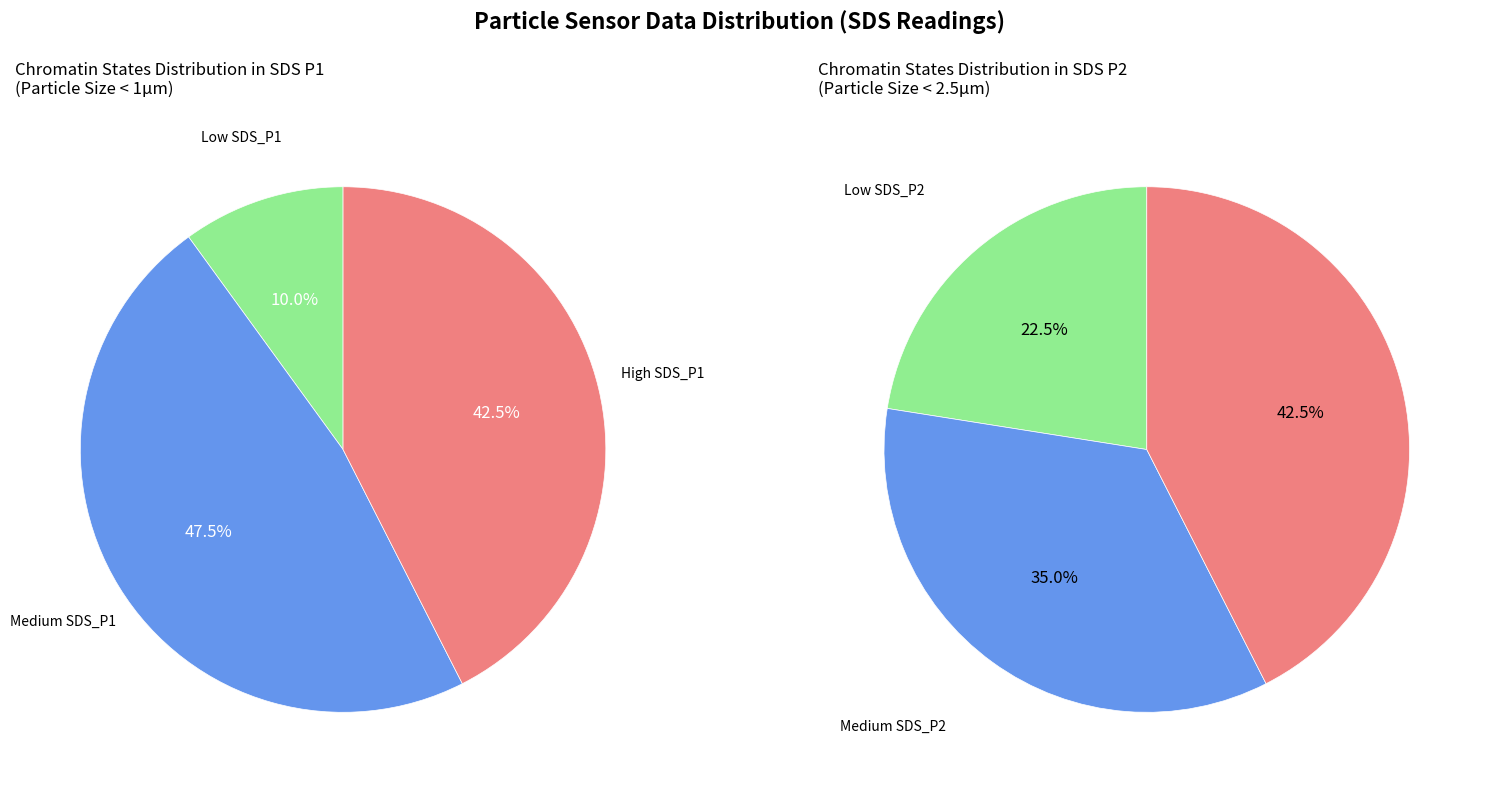

Is it true that 7 is 1% of the pie?

False